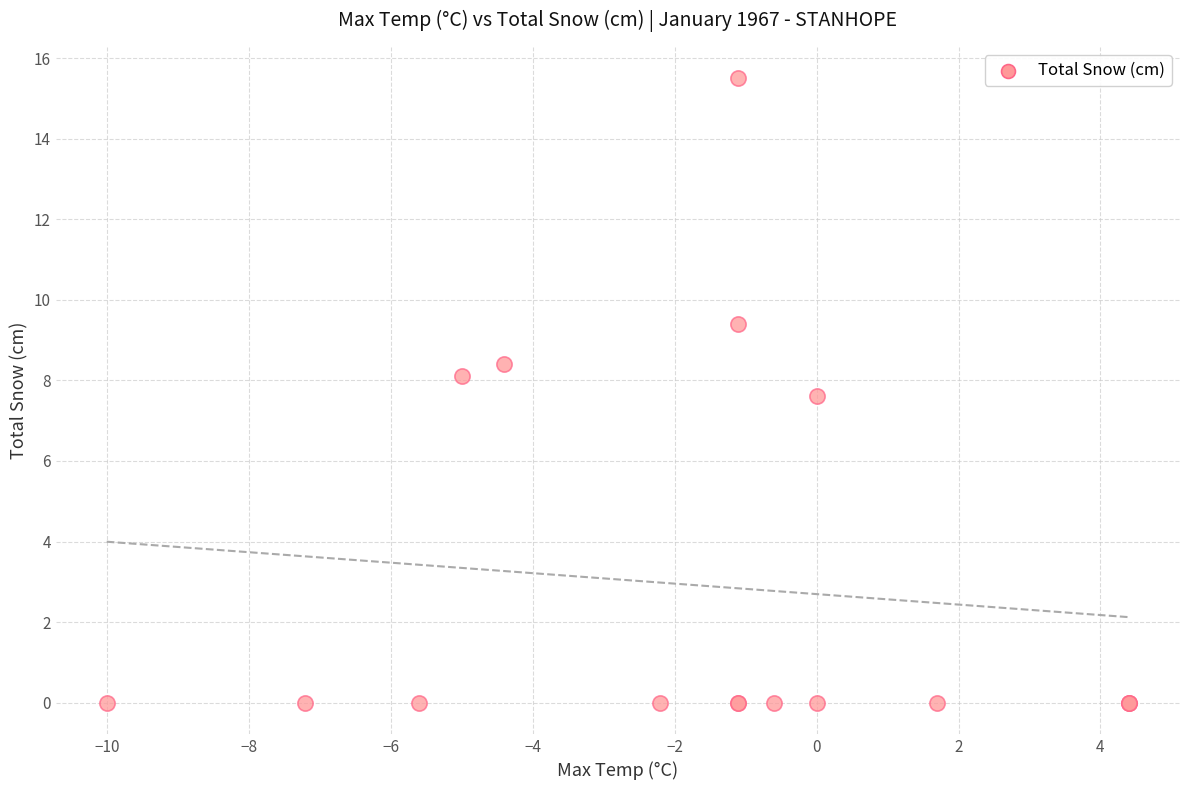

What Y value in the scatter plot is closest to 7?

7.6